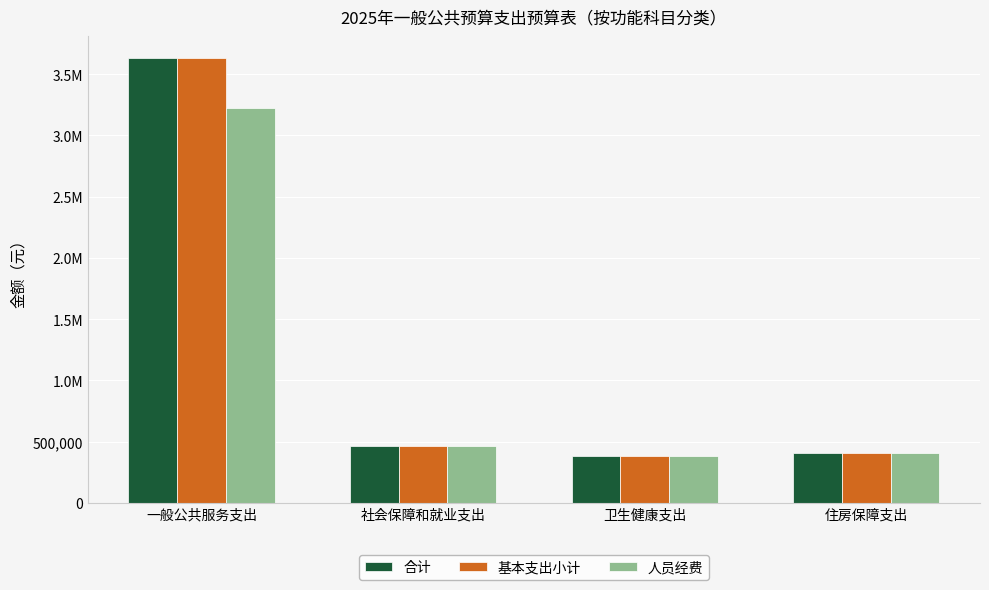

Which has a higher value, 一般公共服务支出 or 卫生健康支出?

一般公共服务支出